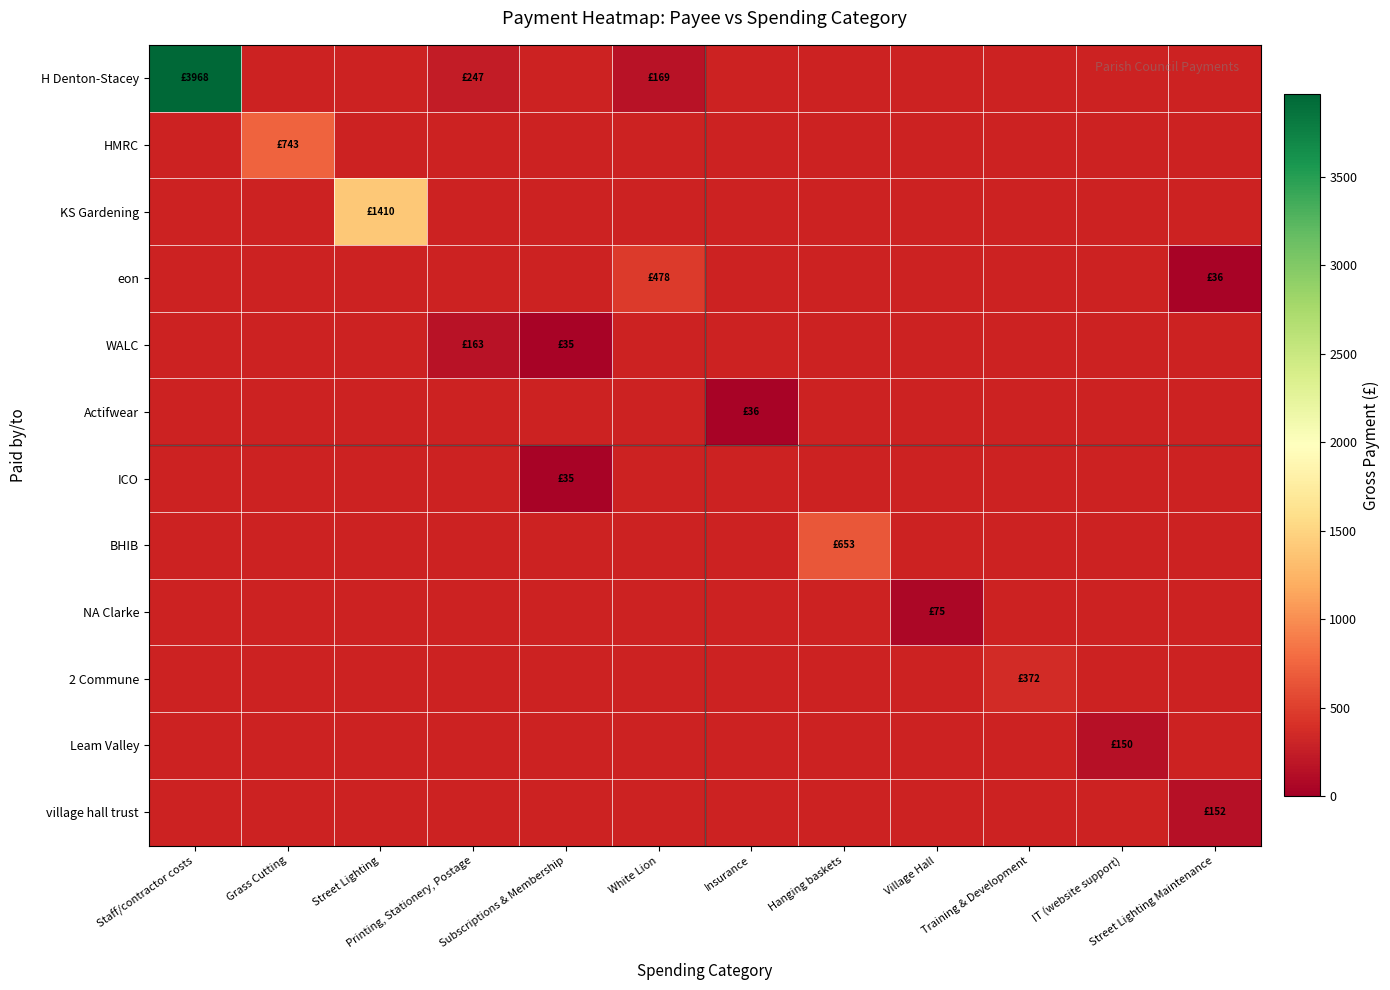

What is the maximum value shown in the chart?

3968.2